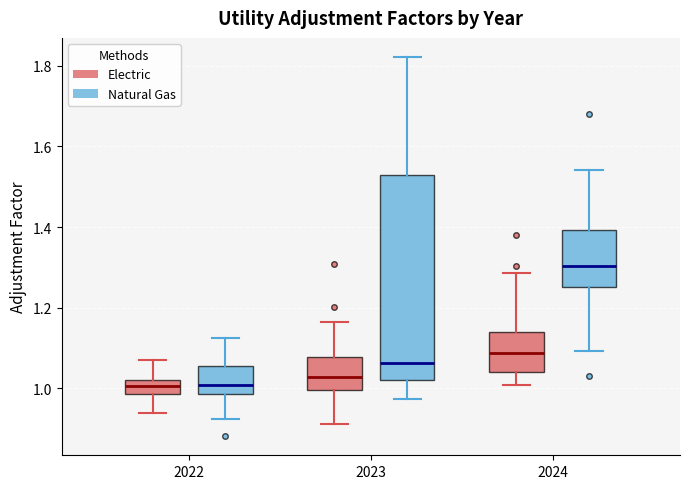

Comparing the boxes themselves (not the whiskers), which one is the tallest?

2023 (Natural Gas)